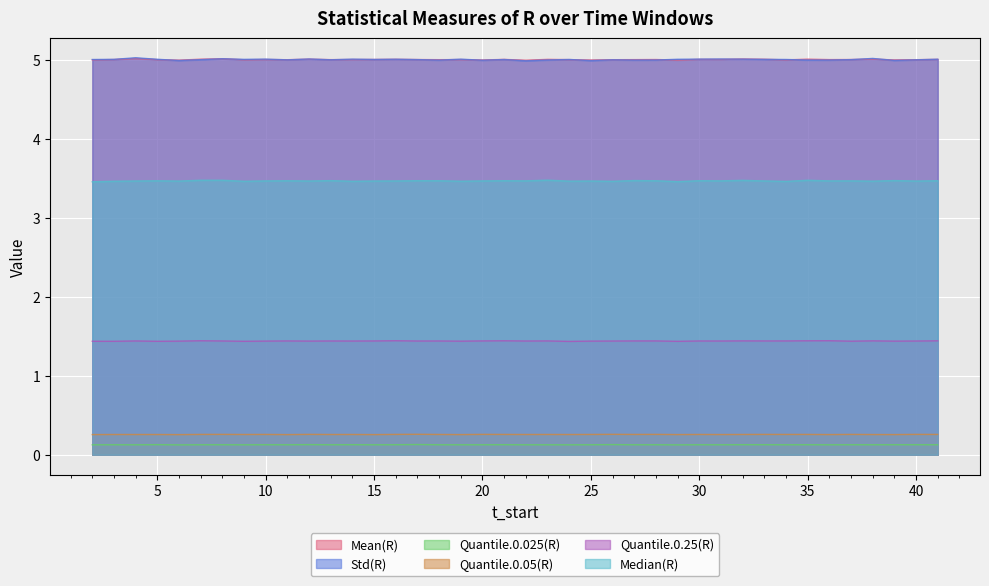

Reading left to right, what are all the values shown in this chart?

Mean(R): 2=5.0	3=5.0	4=5.0	5=5.0	6=5.0	7=5.0	8=5.0	9=5.0	10=5.0	11=5.0	12=5.0	13=5.0	14=5.0	15=5.0	16=5.0	17=5.0	18=5.0	19=5.0	20=5.0	21=5.0	22=5.0	23=5.0	24=5.0	25=5.0	26=5.0	27=5.0	28=5.0	29=5.0	30=5.0	31=5.0	32=5.0	33=5.0	34=5.0	35=5.0	36=5.0	37=5.0	38=5.0	39=5.0	40=5.0	41=5.0
Std(R): 2=5.0	3=5.0	4=5.0	5=5.0	6=5.0	7=5.0	8=5.0	9=5.0	10=5.0	11=5.0	12=5.0	13=5.0	14=5.0	15=5.0	16=5.0	17=5.0	18=5.0	19=5.0	20=5.0	21=5.0	22=5.0	23=5.0	24=5.0	25=5.0	26=5.0	27=5.0	28=5.0	29=5.0	30=5.0	31=5.0	32=5.0	33=5.0	34=5.0	35=5.0	36=5.0	37=5.0	38=5.0	39=5.0	40=5.0	41=5.0
Quantile.0.025(R): 2=0.1	3=0.1	4=0.1	5=0.1	6=0.1	7=0.1	8=0.1	9=0.1	10=0.1	11=0.1	12=0.1	13=0.1	14=0.1	15=0.1	16=0.1	17=0.1	18=0.1	19=0.1	20=0.1	21=0.1	22=0.1	23=0.1	24=0.1	25=0.1	26=0.1	27=0.1	28=0.1	29=0.1	30=0.1	31=0.1	32=0.1	33=0.1	34=0.1	35=0.1	36=0.1	37=0.1	38=0.1	39=0.1	40=0.1	41=0.1
Quantile.0.05(R): 2=0.3	3=0.3	4=0.3	5=0.3	6=0.3	7=0.3	8=0.3	9=0.3	10=0.3	11=0.3	12=0.3	13=0.3	14=0.3	15=0.3	16=0.3	17=0.3	18=0.3	19=0.3	20=0.3	21=0.3	22=0.3	23=0.3	24=0.3	25=0.3	26=0.3	27=0.3	28=0.3	29=0.3	30=0.3	31=0.3	32=0.3	33=0.3	34=0.3	35=0.3	36=0.3	37=0.3	38=0.3	39=0.3	40=0.3	41=0.3
Quantile.0.25(R): 2=1.4	3=1.4	4=1.4	5=1.4	6=1.4	7=1.4	8=1.4	9=1.4	10=1.4	11=1.4	12=1.4	13=1.4	14=1.4	15=1.4	16=1.4	17=1.4	18=1.4	19=1.4	20=1.4	21=1.4	22=1.4	23=1.4	24=1.4	25=1.4	26=1.4	27=1.4	28=1.4	29=1.4	30=1.4	31=1.4	32=1.4	33=1.4	34=1.4	35=1.4	36=1.4	37=1.4	38=1.4	39=1.4	40=1.4	41=1.4
Median(R): 2=3.5	3=3.5	4=3.5	5=3.5	6=3.5	7=3.5	8=3.5	9=3.5	10=3.5	11=3.5	12=3.5	13=3.5	14=3.5	15=3.5	16=3.5	17=3.5	18=3.5	19=3.5	20=3.5	21=3.5	22=3.5	23=3.5	24=3.5	25=3.5	26=3.5	27=3.5	28=3.5	29=3.5	30=3.5	31=3.5	32=3.5	33=3.5	34=3.5	35=3.5	36=3.5	37=3.5	38=3.5	39=3.5	40=3.5	41=3.5